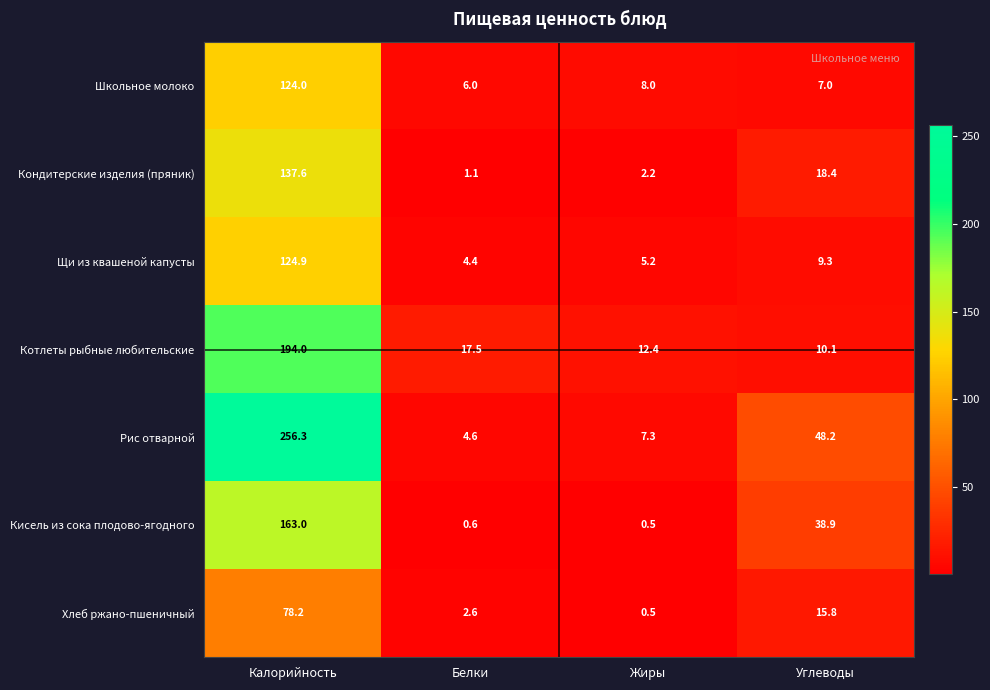

Between Калорийность and Углеводы, which series saw the biggest shift?

Рис отварной